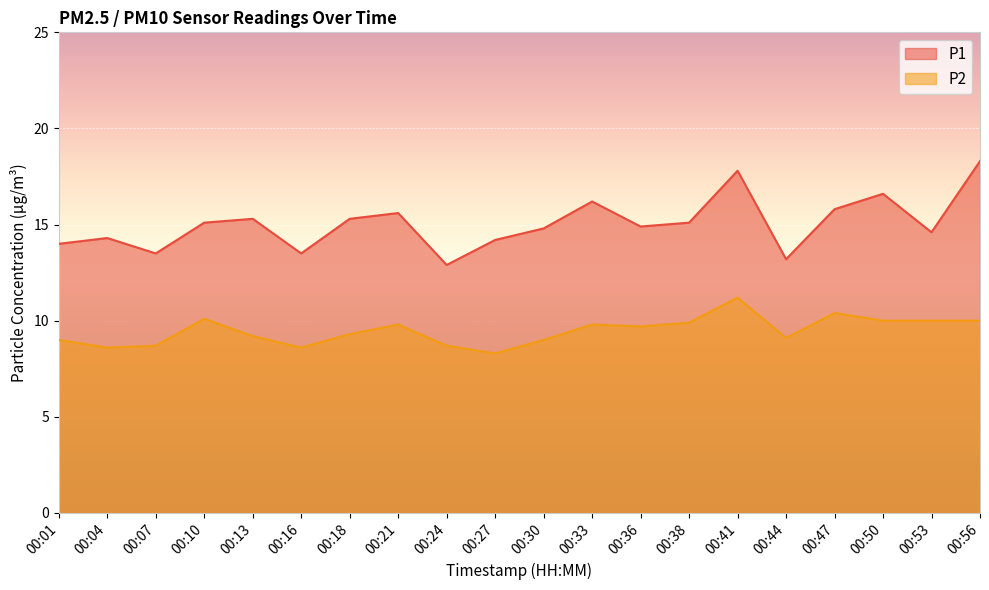

At which label is P2 closest to 9?

00:01